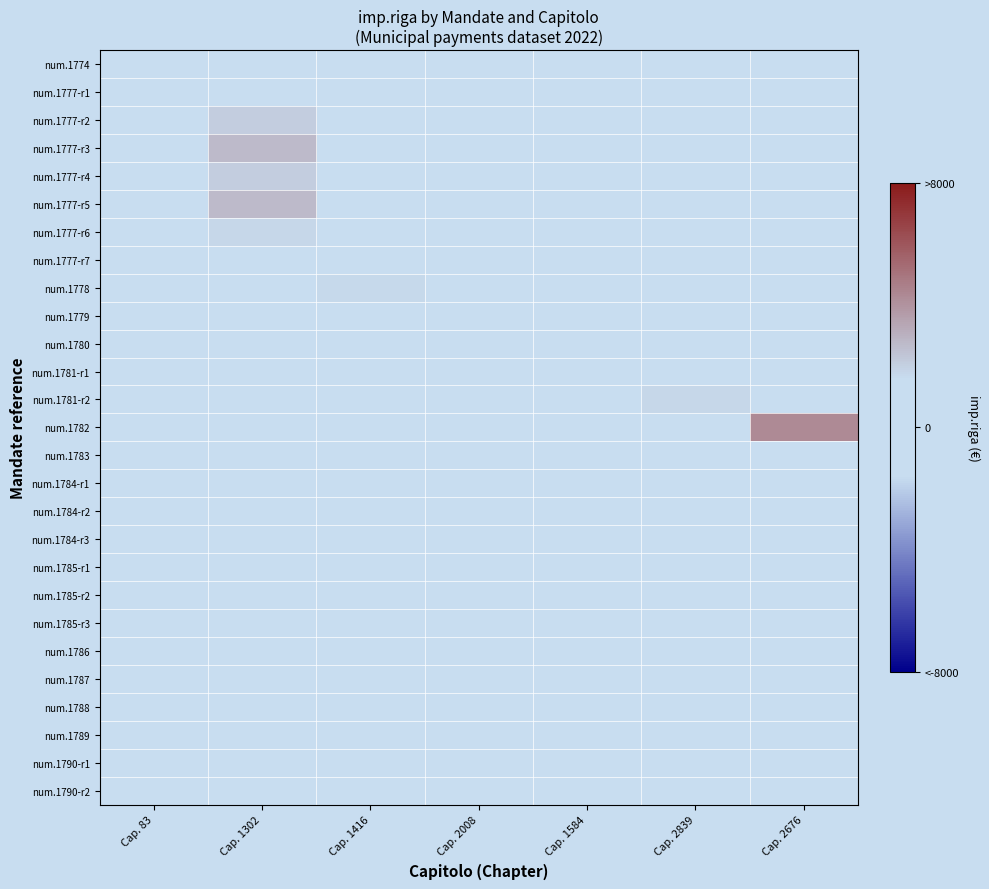

List the series in order of their peak value, lowest first.

num.1783, num.1784-r1, num.1784-r2, num.1784-r3, num.1785-r1, num.1785-r2, num.1785-r3, num.1786, num.1787, num.1788, num.1789, num.1790-r1, num.1790-r2, num.1774, num.1781-r1, num.1779, num.1780, num.1777-r7, num.1777-r1, num.1778, num.1781-r2, num.1777-r6, num.1777-r2, num.1777-r4, num.1777-r3, num.1777-r5, num.1782